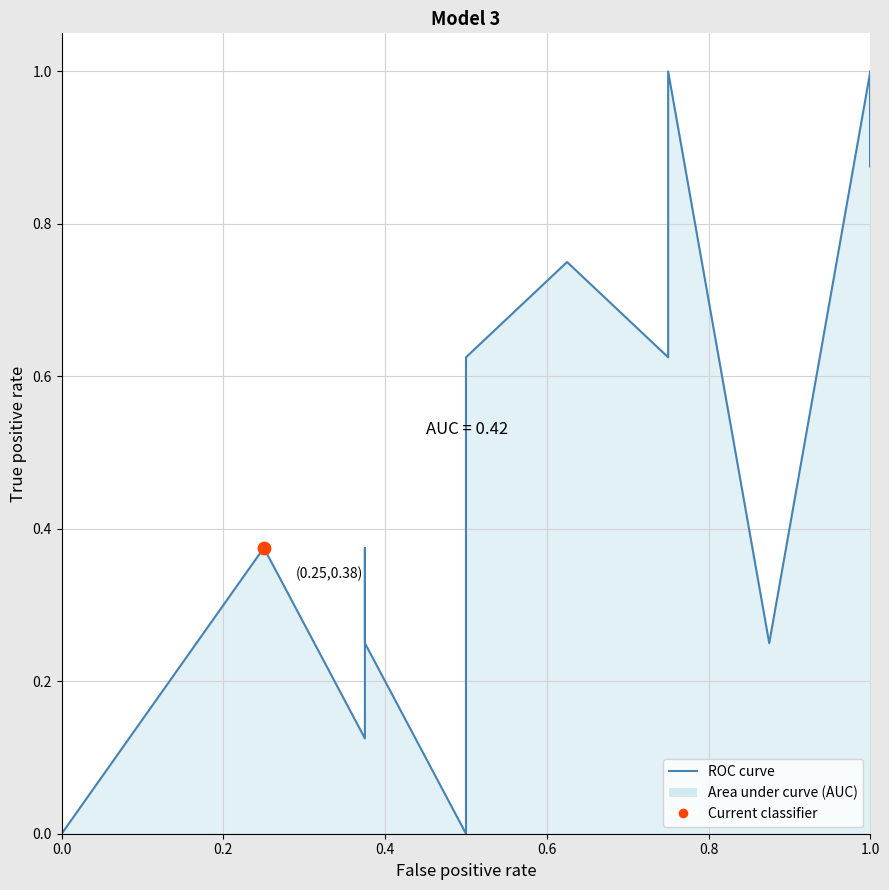

Between 1.0 and 0.0, which is larger?

1.0